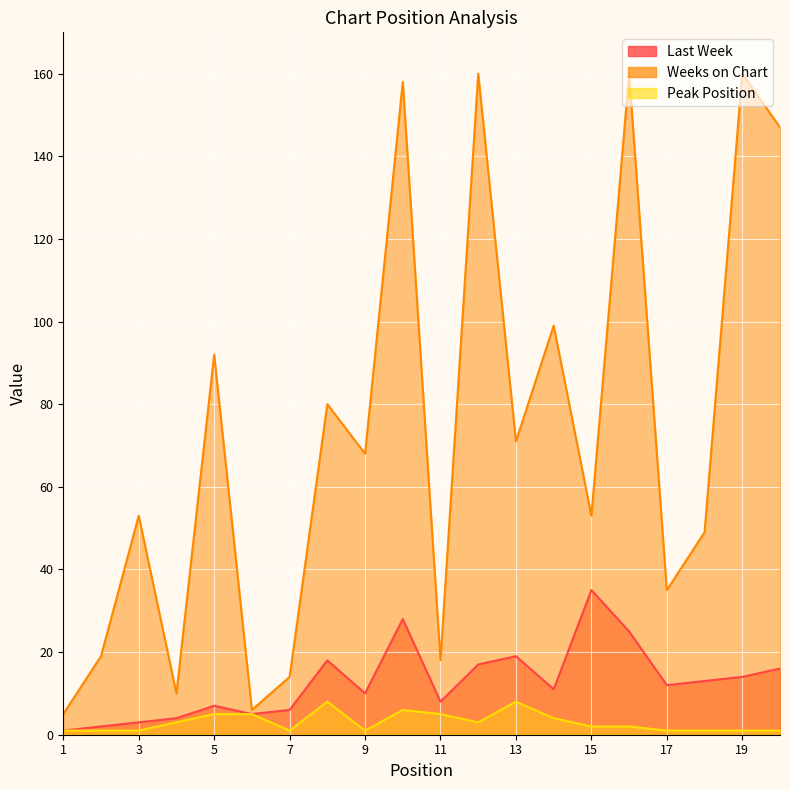

What value does the Last Week series have at 19?

14